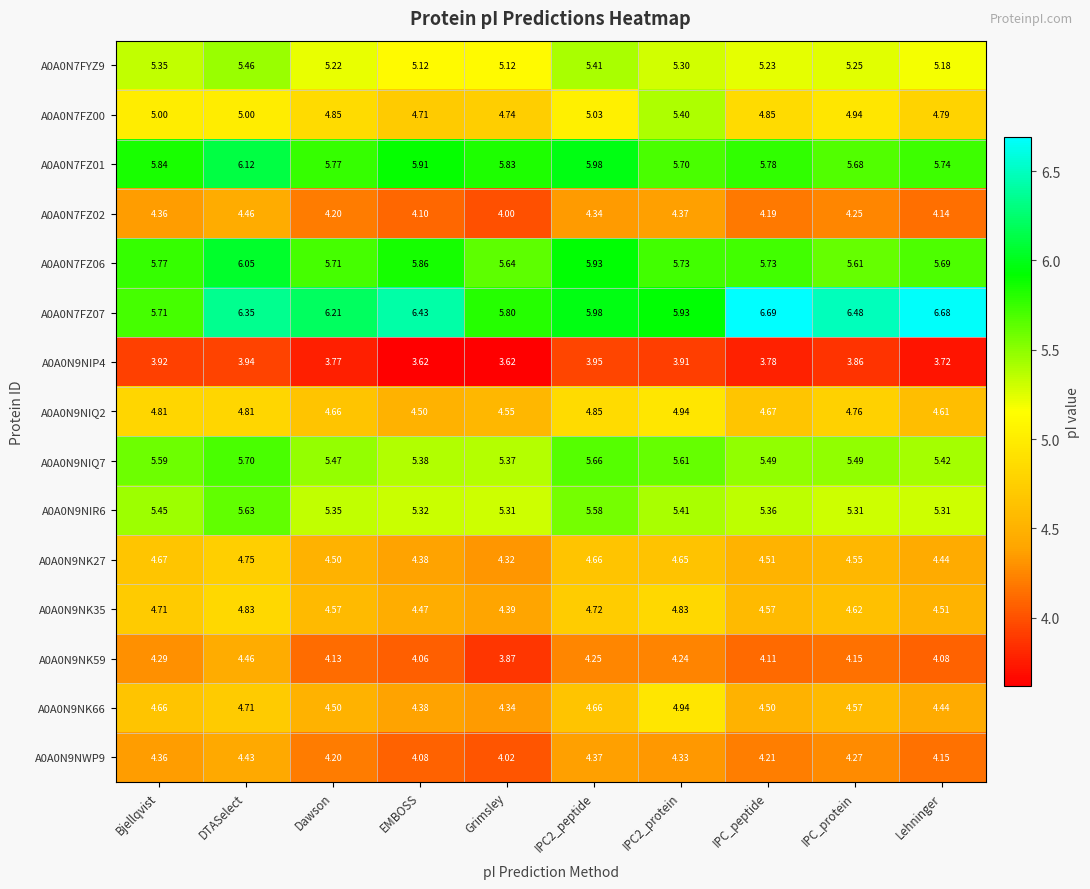

At which category is the sum across all series the highest?

DTASelect